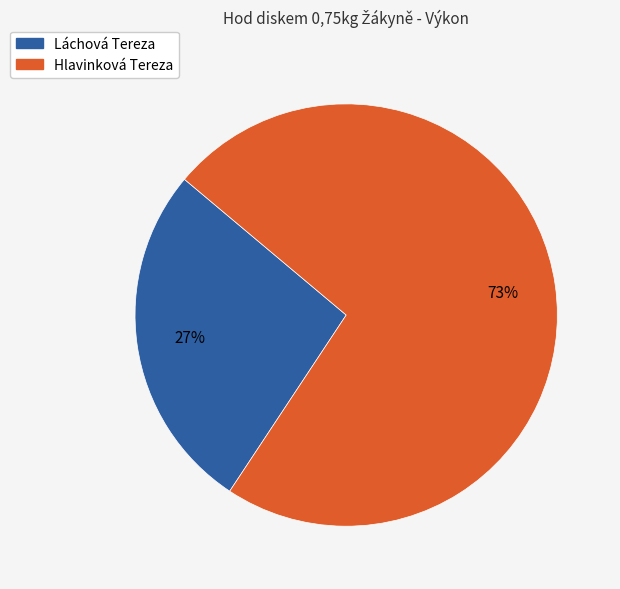

What percentage is the Láchová Tereza slice, to the nearest percent?

27%